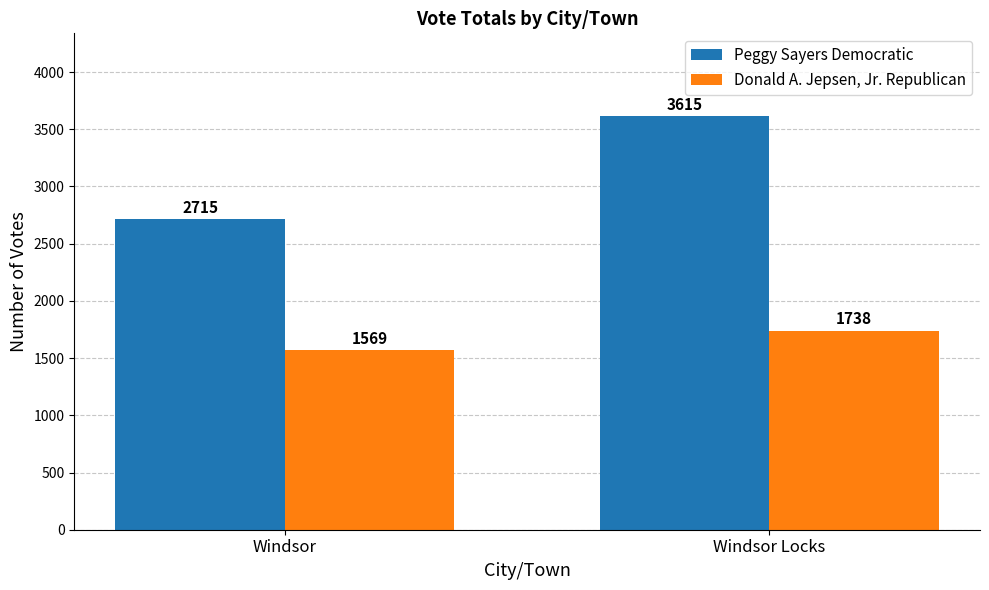

Which category has the lowest value in the Donald A. Jepsen, Jr. Republican series?

Windsor